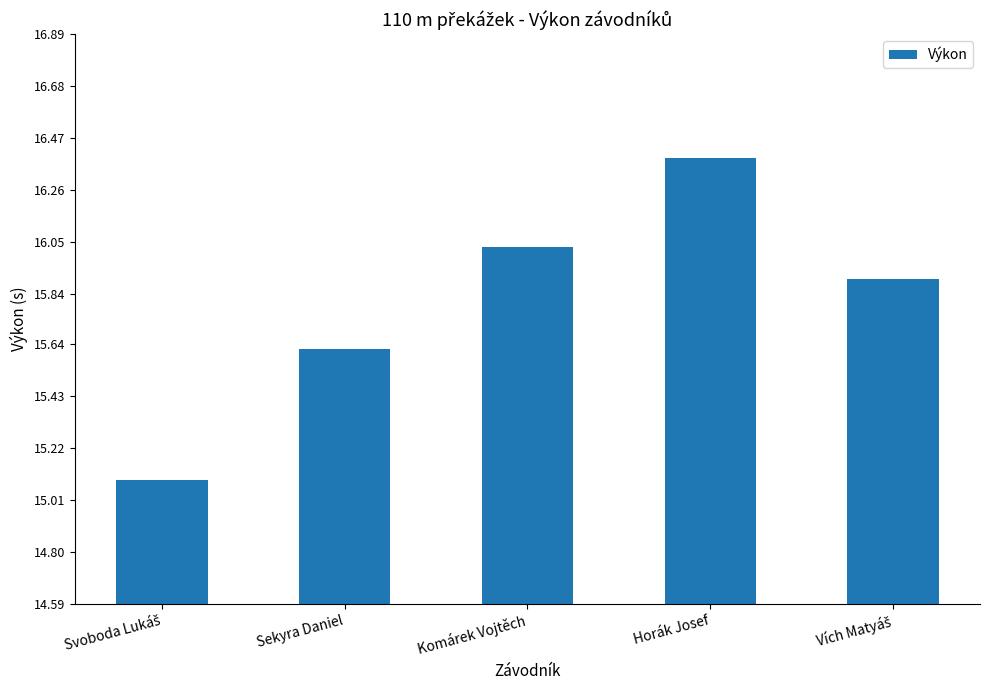

True or false: the data shows 15.6 at Sekyra Daniel.

True